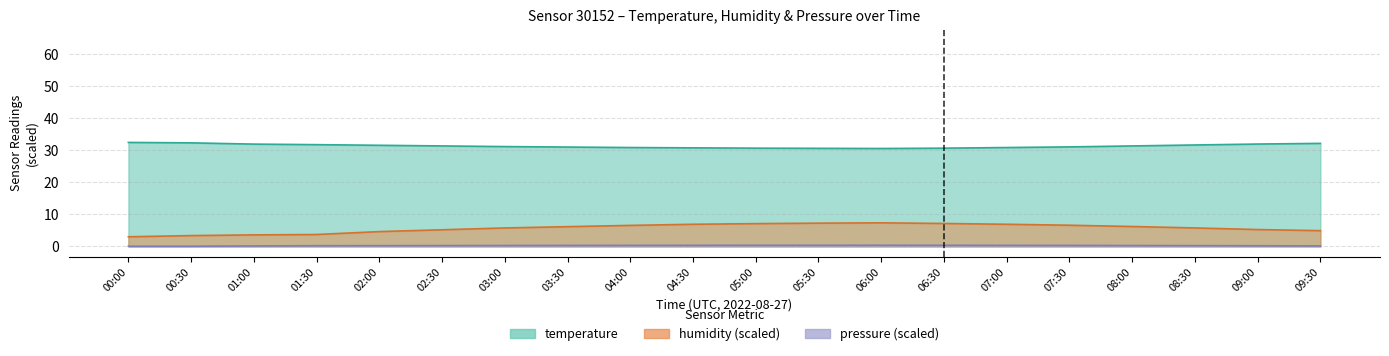

What is the minimum value for temperature?

30.6